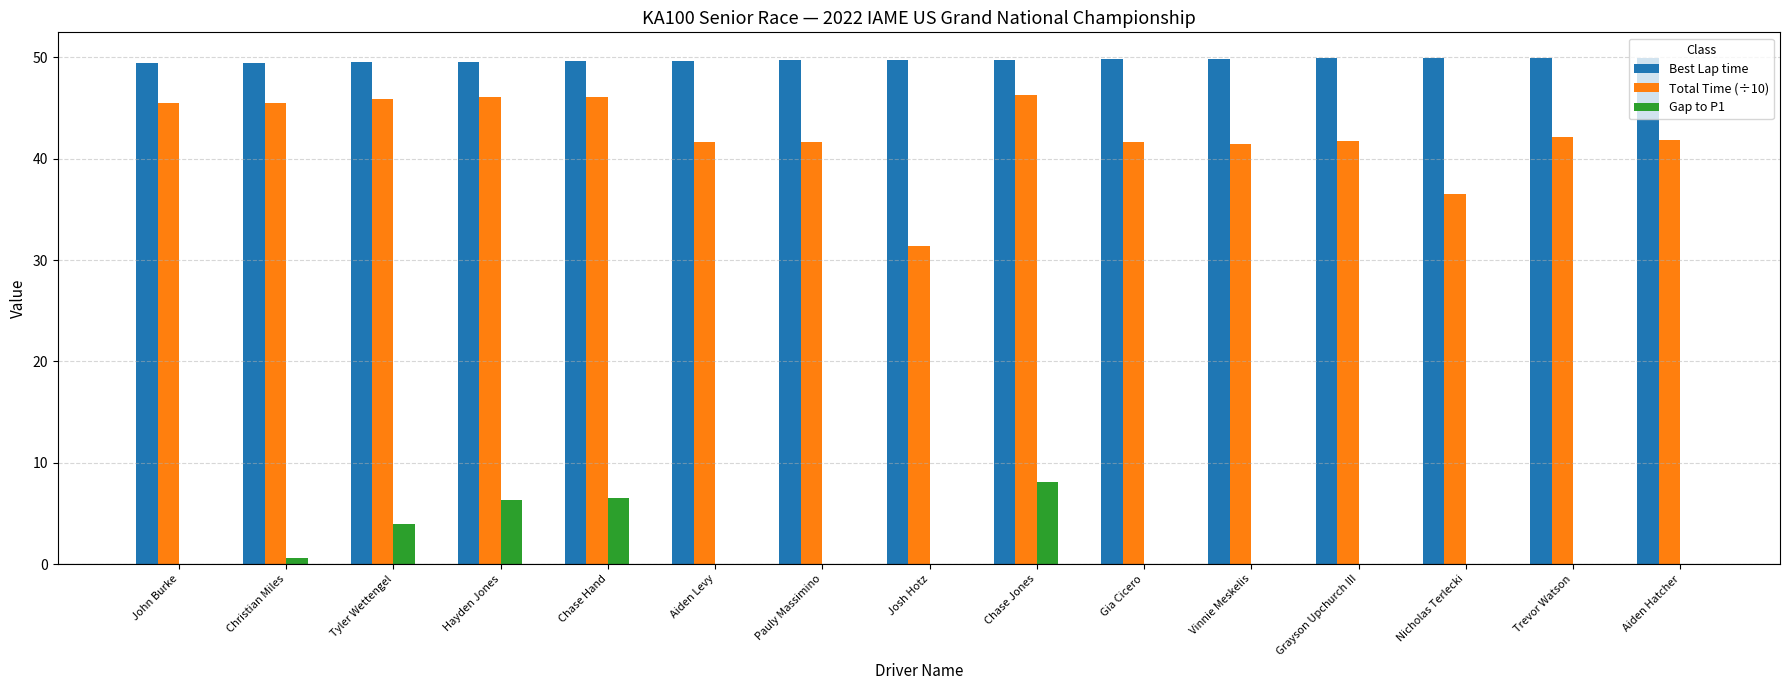

Read the Total Time (÷10) value at Gia Cicero.

41.6